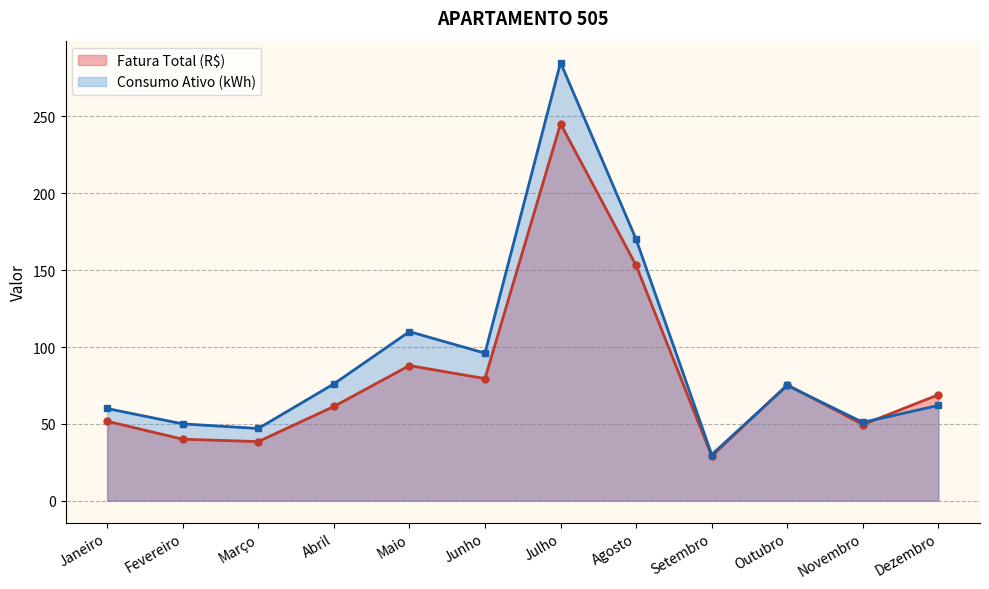

How many interior local valleys does the Consumo Ativo (kWh) series have?

4